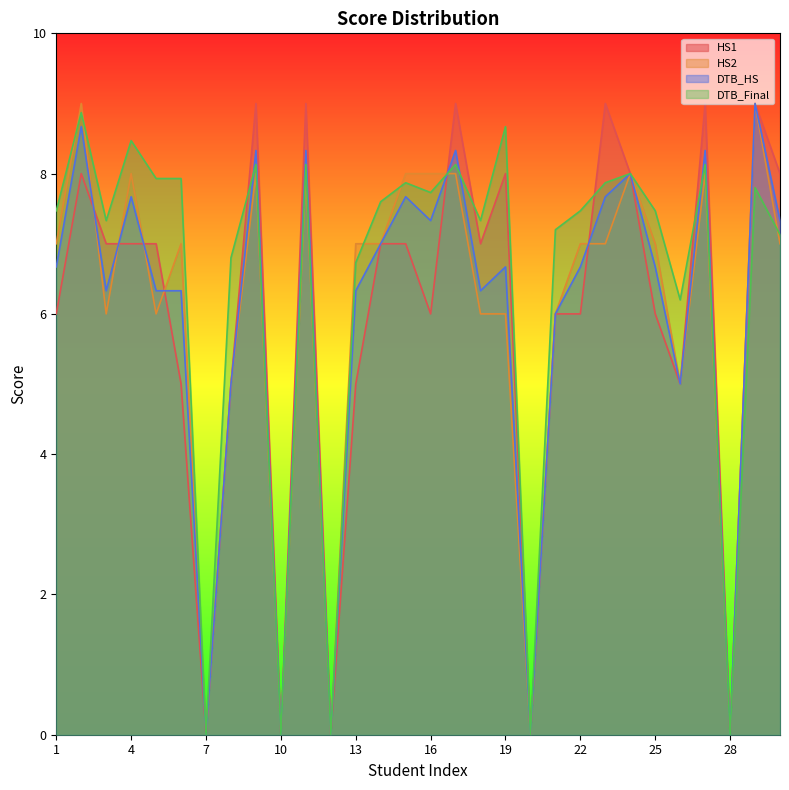

Which has a higher value, 16 or 8?

16